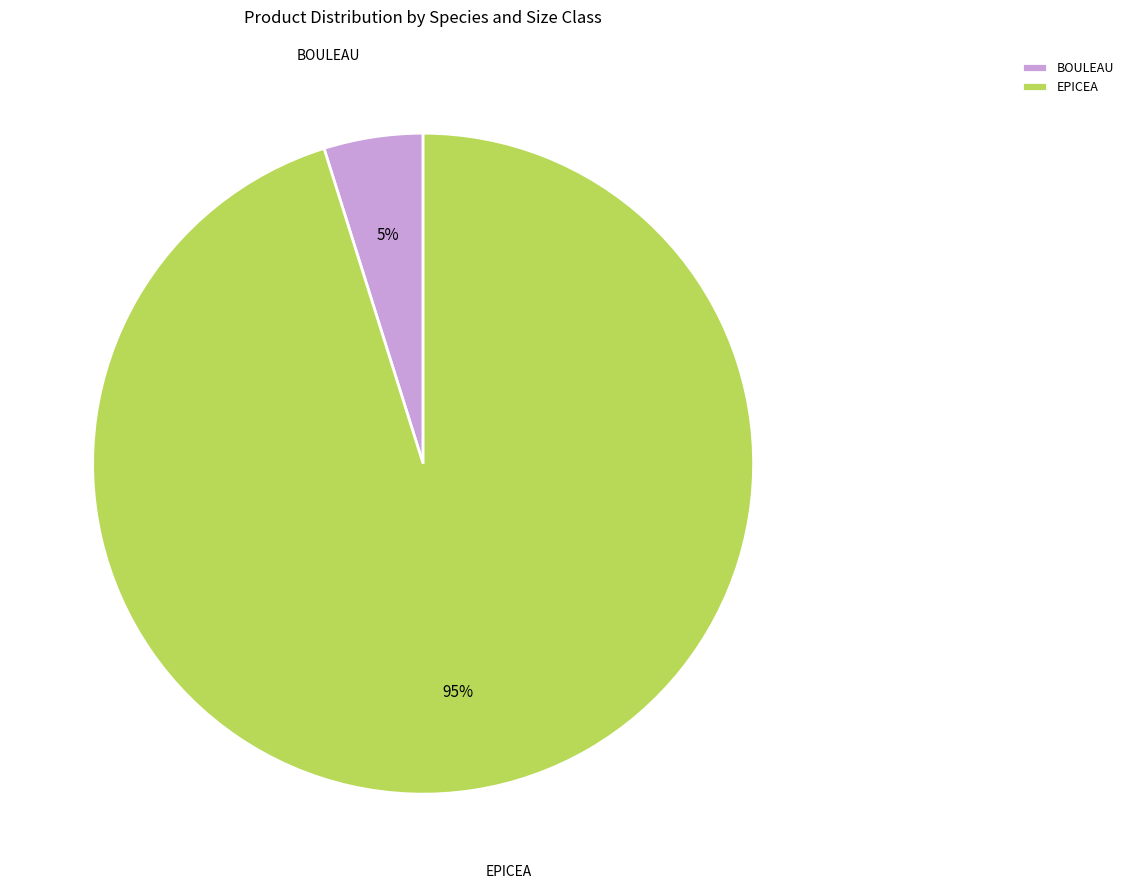

How many segments does this pie chart have?

2